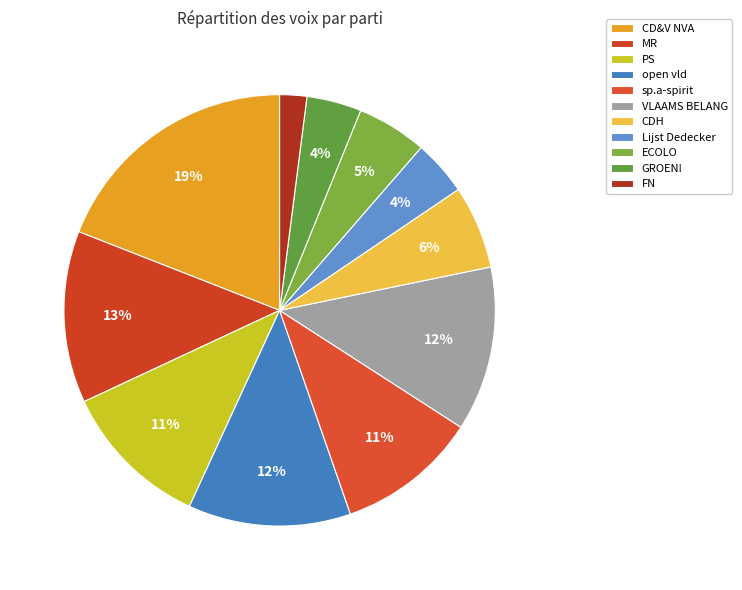

How many slices are in this pie chart?

11